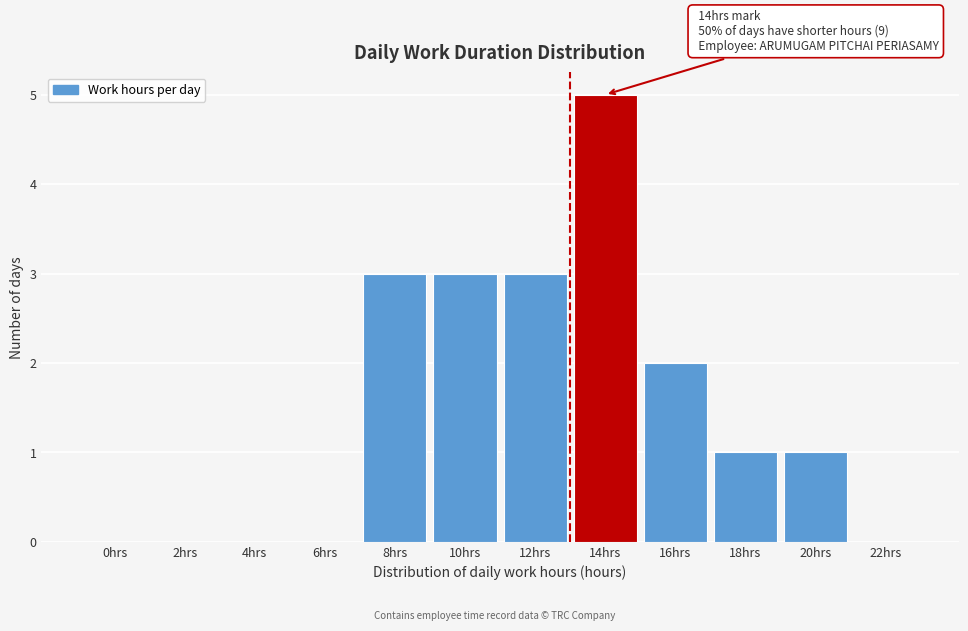

Reading right to left, list all the values displayed in this chart.

22hrs=0	20hrs=1	18hrs=1	16hrs=2	14hrs=5	12hrs=3	10hrs=3	8hrs=3	6hrs=0	4hrs=0	2hrs=0	0hrs=0